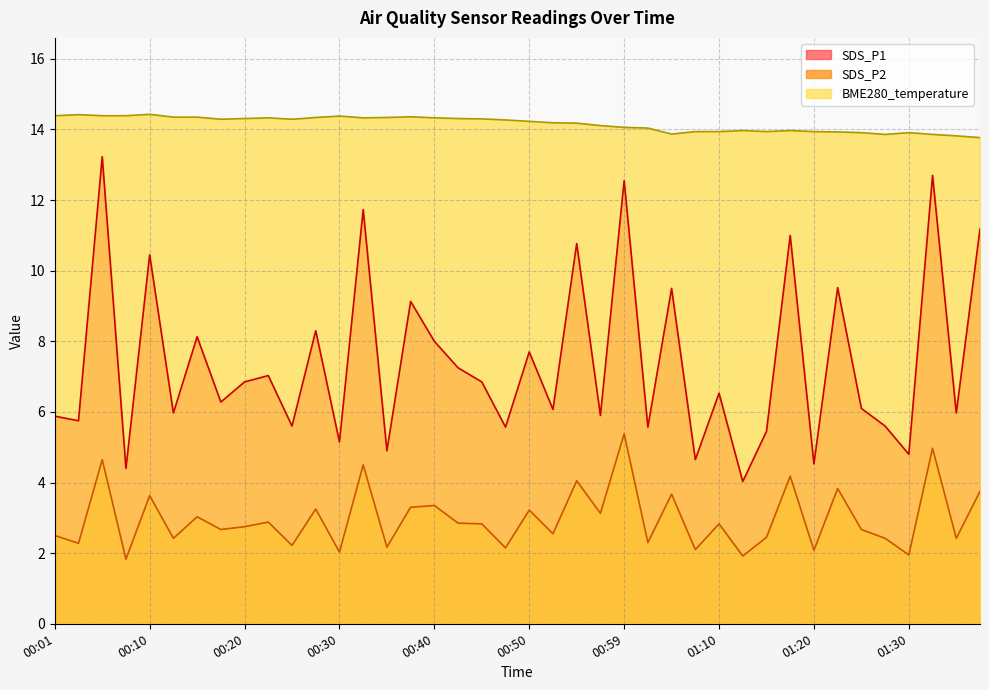

How many values in the SDS_P2 series exceed 2?

37